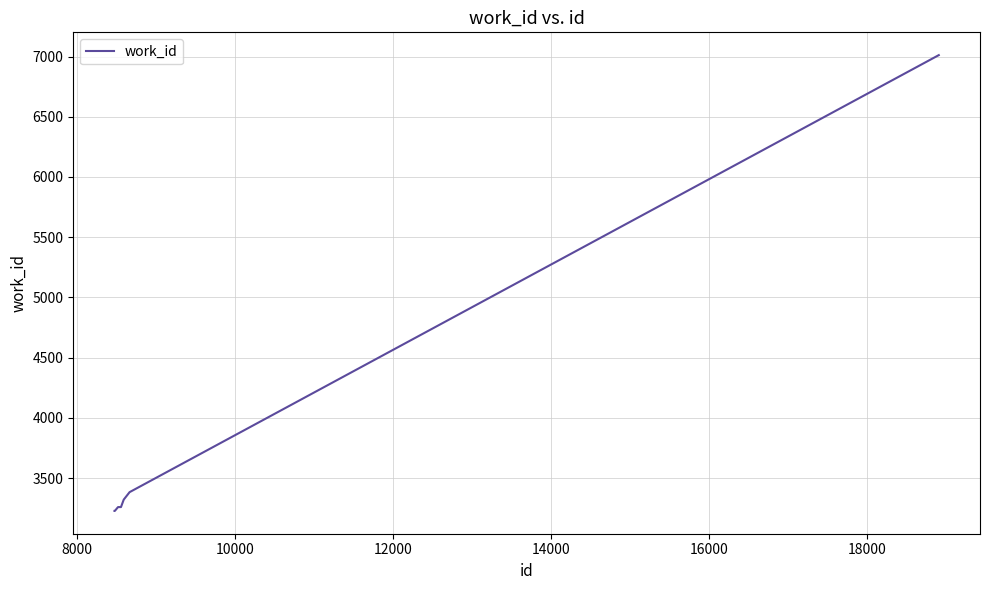

What is the greatest value displayed?

7012